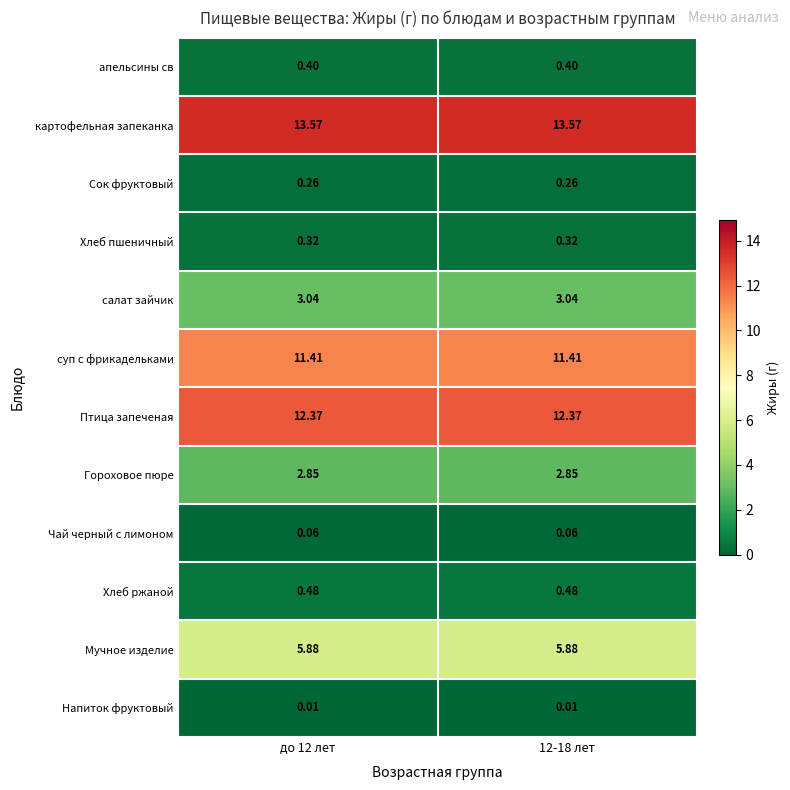

Is the value of Чай черный с лимоном at 12-18 лет greater than the value of Мучное изделие at 12-18 лет?

No